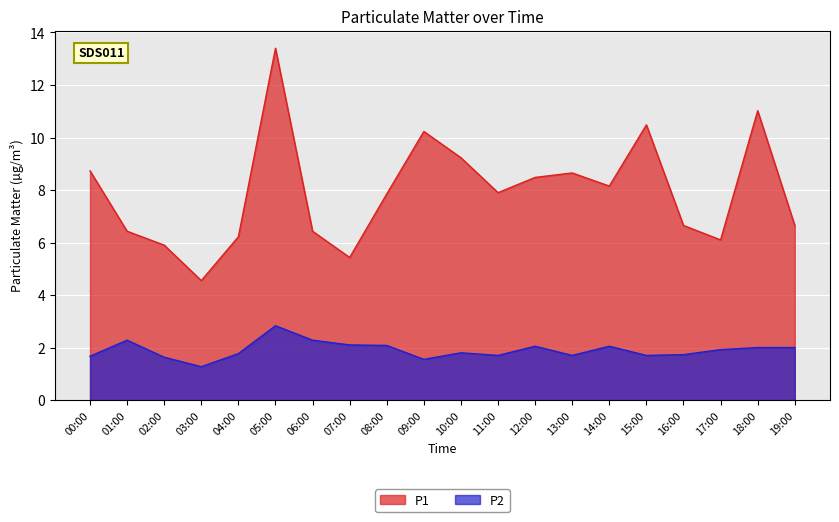

At which label is P1 closest to 8?

11:00